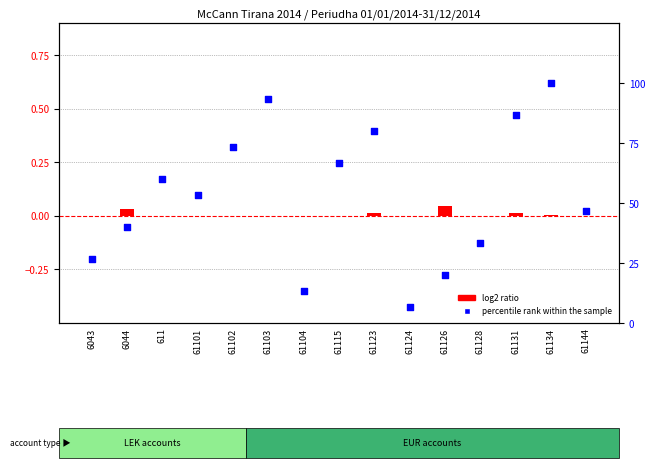

Which series has the largest Y range (max minus min)?

percentile rank within the sample